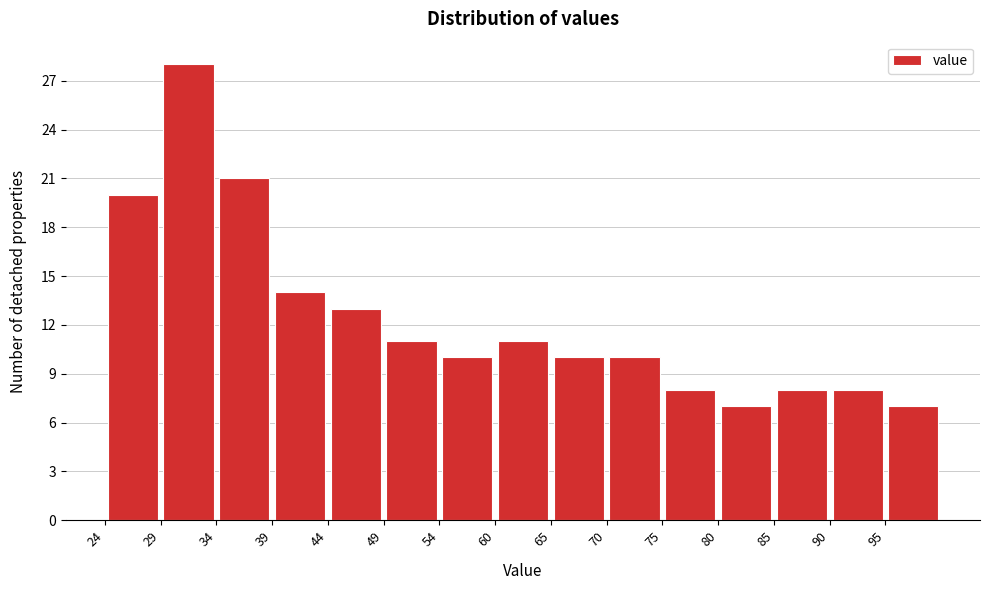

Reading left to right, list every bar in this chart as the range it spans on the x-axis followed by its height. Neither the bar edges nor the heights are printed on the chart, so give them approximately, as read against the axes.

24 to 29: 20
29 to 34: 28
34 to 39: 21
39 to 44: 14
44 to 49: 13
49 to 54: 11
54 to 60: 10
60 to 65: 11
65 to 70: 10
70 to 75: 10
75 to 80: 8
80 to 85: 7
85 to 90: 8
90 to 95: 8
95 to 100: 7